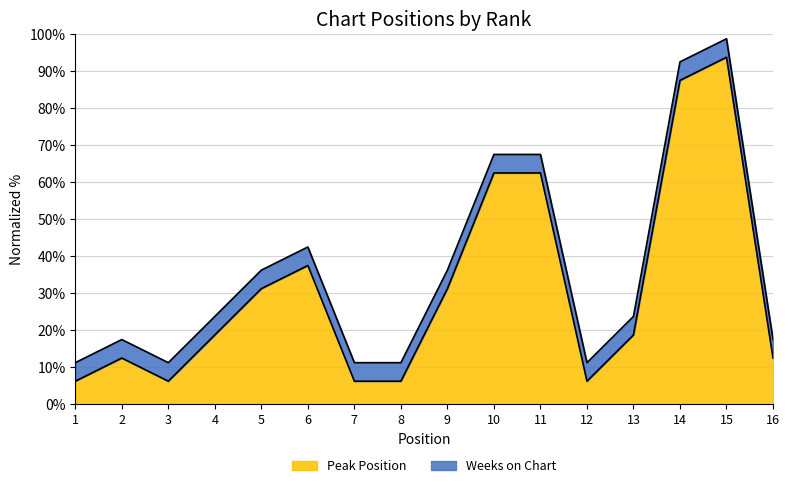

True or false: the data has more than 2 interior local peaks.

True